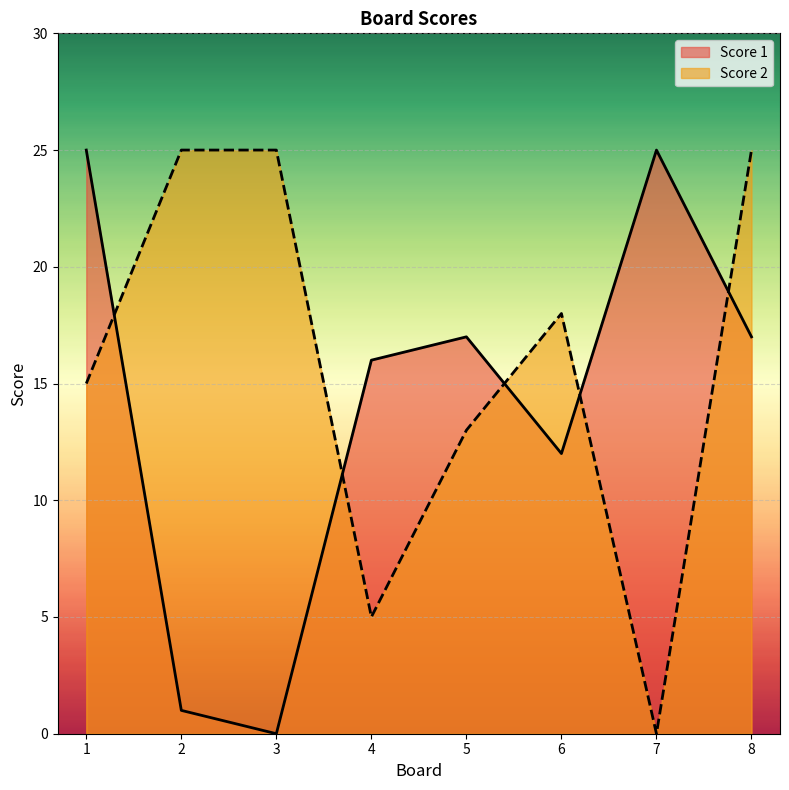

What is the spread (max minus min) of values at 2?

24